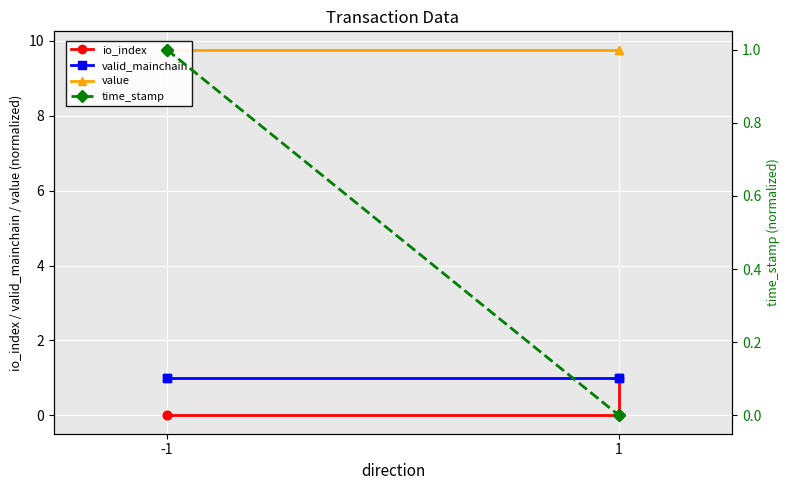

True or false: io_index has more than 1 interior local peaks.

False